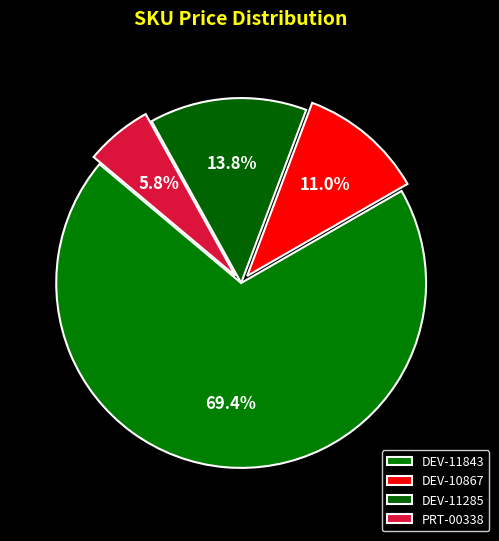

How many segments does this pie chart have?

4